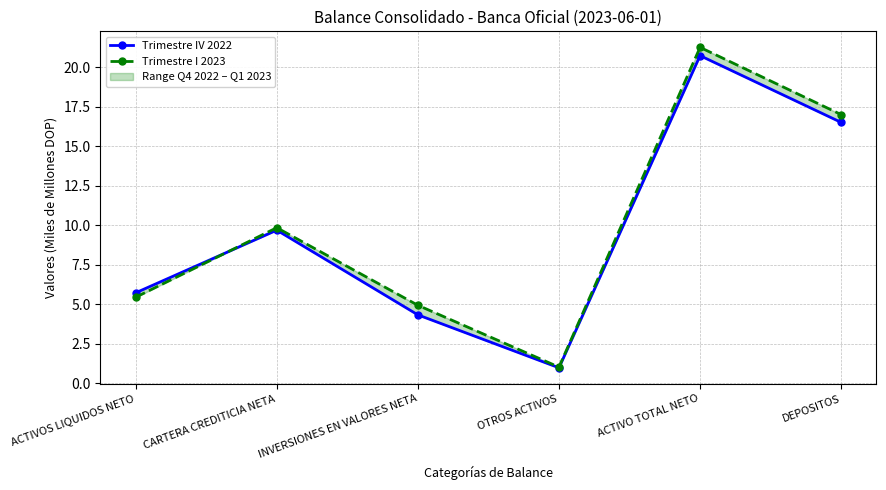

The Trimestre IV 2022 series shows 1.0 at OTROS ACTIVOS. True or false?

True